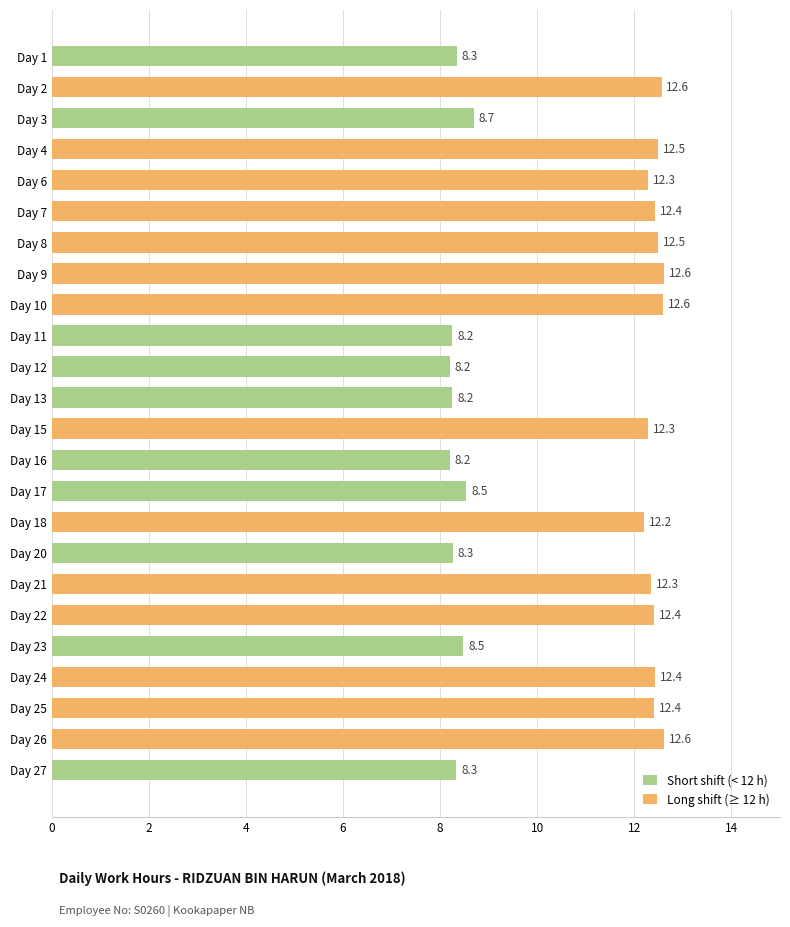

Read the value at Day 24.

12.4